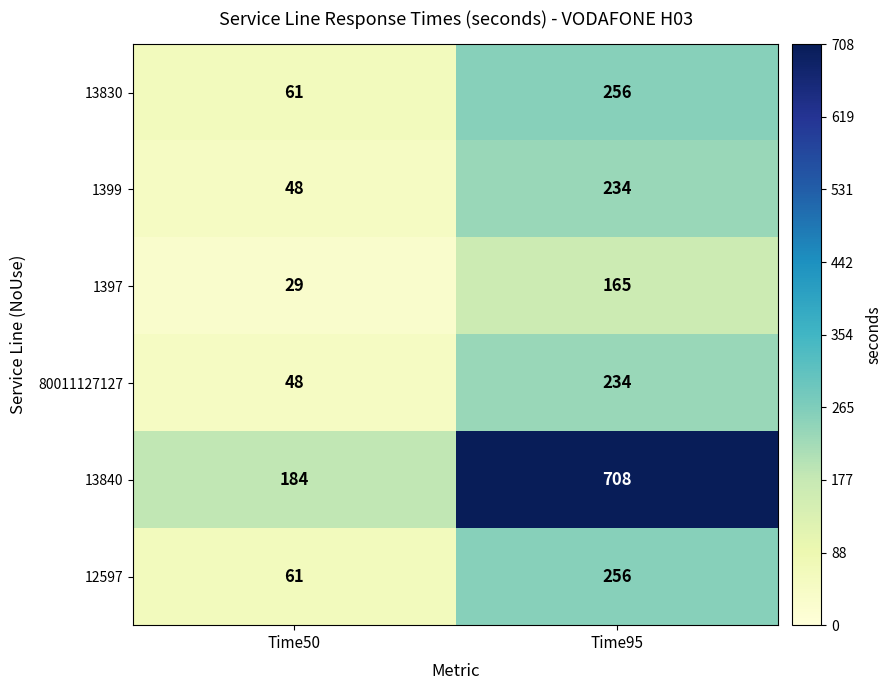

What is the approximate value of 13840 at Time95, to the nearest 50?

700